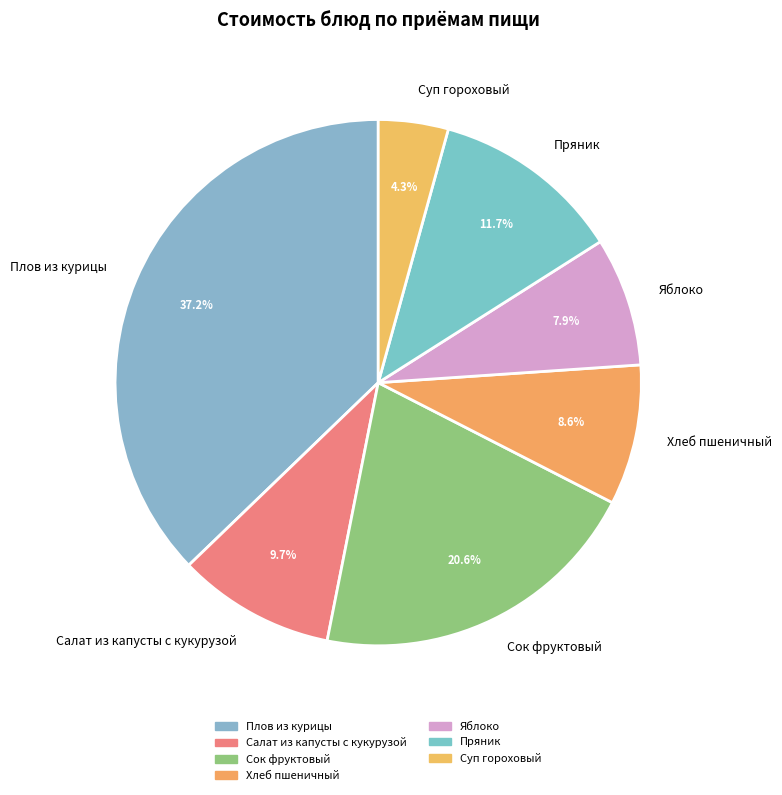

The Сок фруктовый slice represents 6% of the pie. True or false?

False